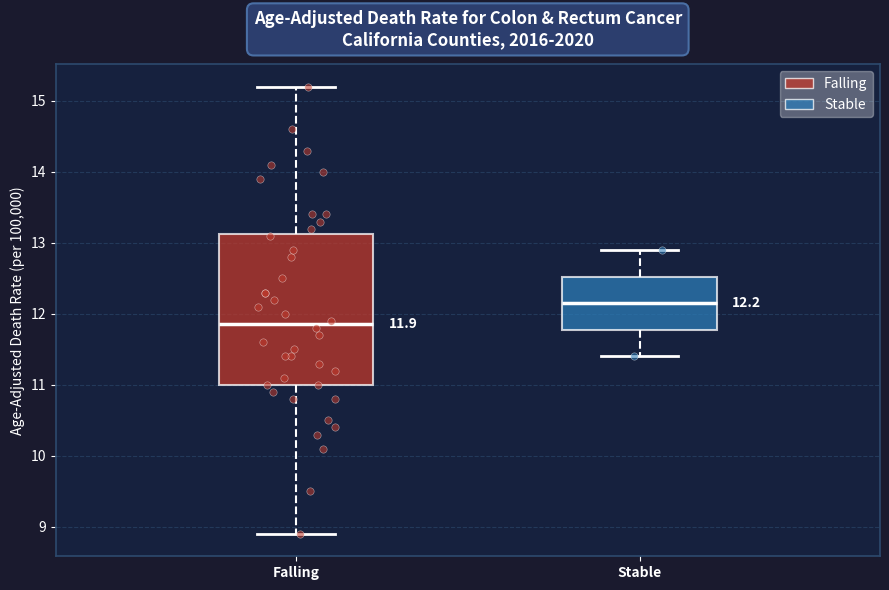

Comparing the boxes themselves (not the whiskers), which one is the tallest?

Falling